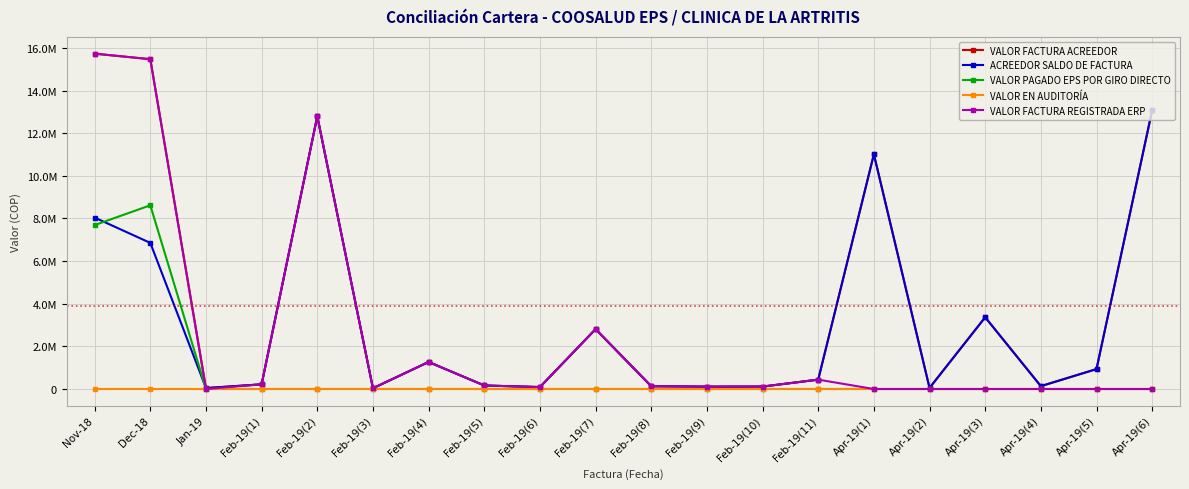

True or false: VALOR PAGADO EPS POR GIRO DIRECTO and VALOR FACTURA REGISTRADA ERP cross at least once.

False